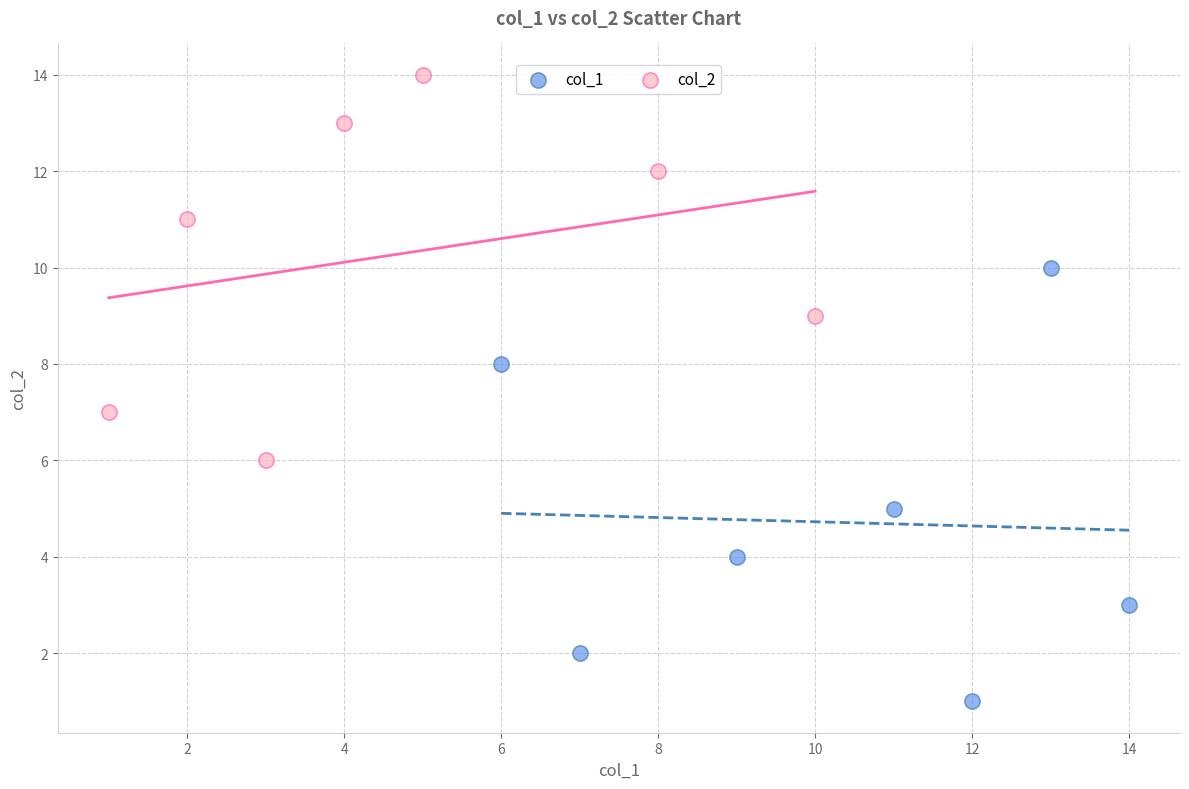

Which series contains the highest Y value?

col_2